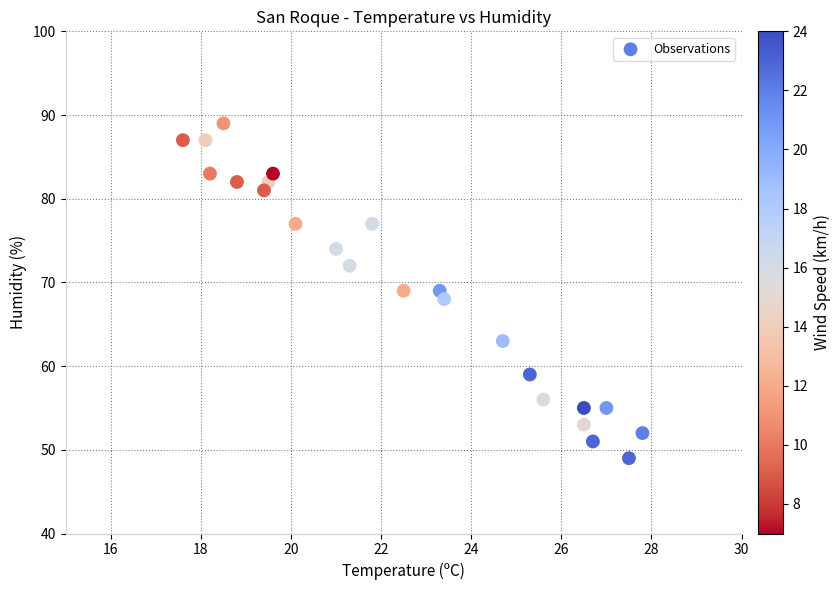

Count the number of points in this scatter plot.

24